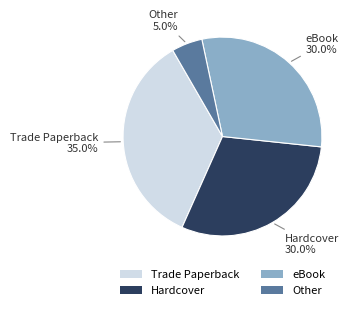

Does Trade Paperback account for over 50% of the chart?

No